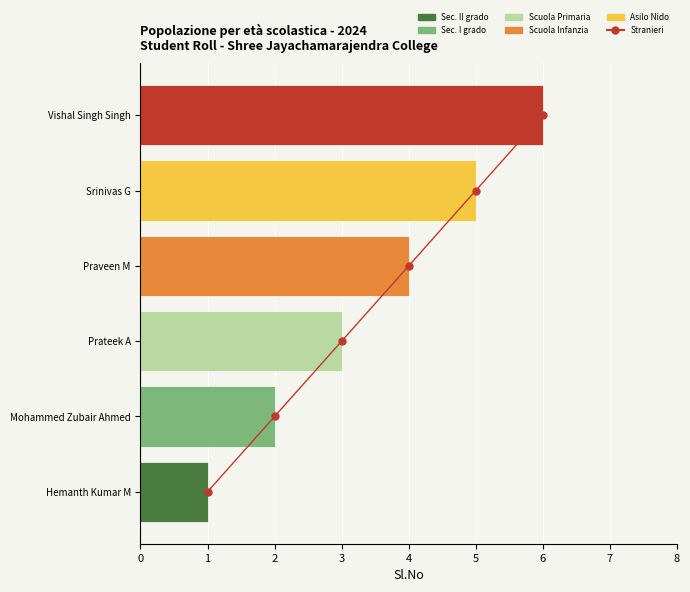

How many groups of bars are there?

6